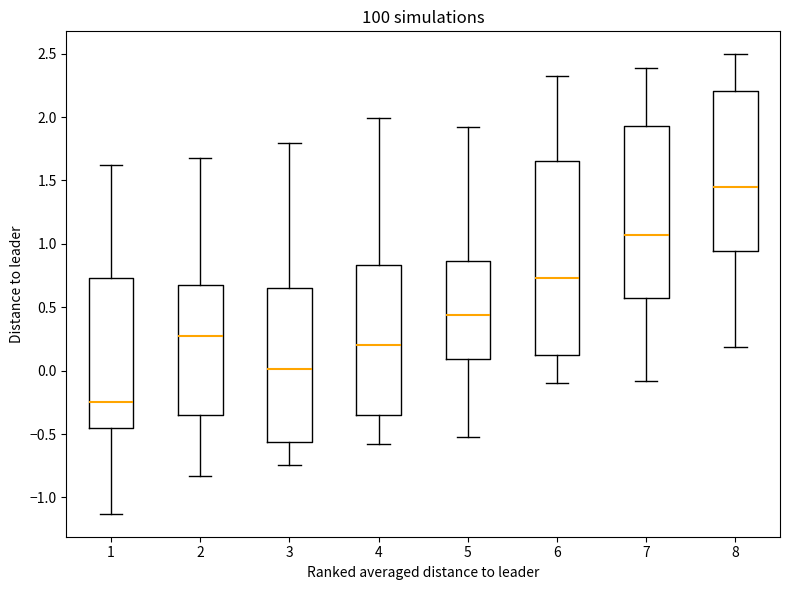

Reading left to right, transcribe this box plot: for each box, give where its median line is, the range the box spans, and where its two whiskers end, as read against the y-axis. The values are not printed on the chart, so give them approximately, as read against the axis.

1: median -0.25, box -0.45 to 0.75, whiskers -1.15 to 1.60
2: median 0.25, box -0.35 to 0.70, whiskers -0.85 to 1.70
3: median 0.00, box -0.55 to 0.65, whiskers -0.75 to 1.80
4: median 0.20, box -0.35 to 0.85, whiskers -0.60 to 2.00
5: median 0.45, box 0.10 to 0.85, whiskers -0.50 to 1.90
6: median 0.75, box 0.15 to 1.65, whiskers -0.10 to 2.35
7: median 1.05, box 0.60 to 1.95, whiskers -0.10 to 2.40
8: median 1.45, box 0.95 to 2.20, whiskers 0.20 to 2.50